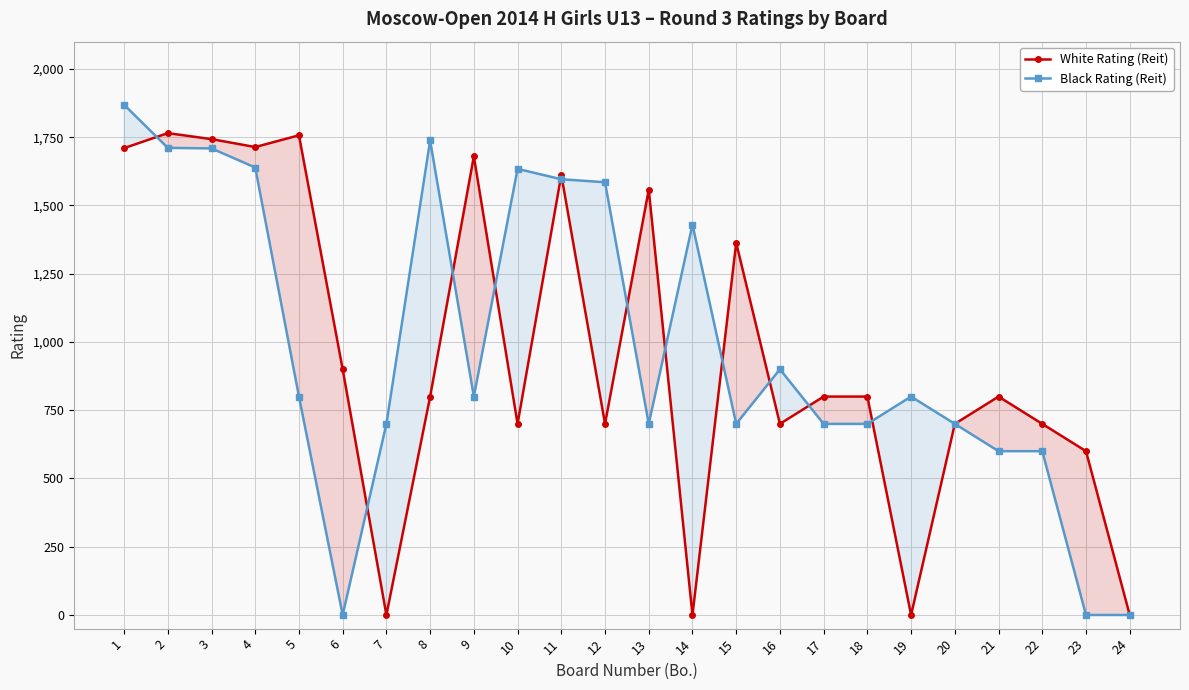

Is the value of Black Rating (Reit) at 4 greater than the value of White Rating (Reit) at 2?

No